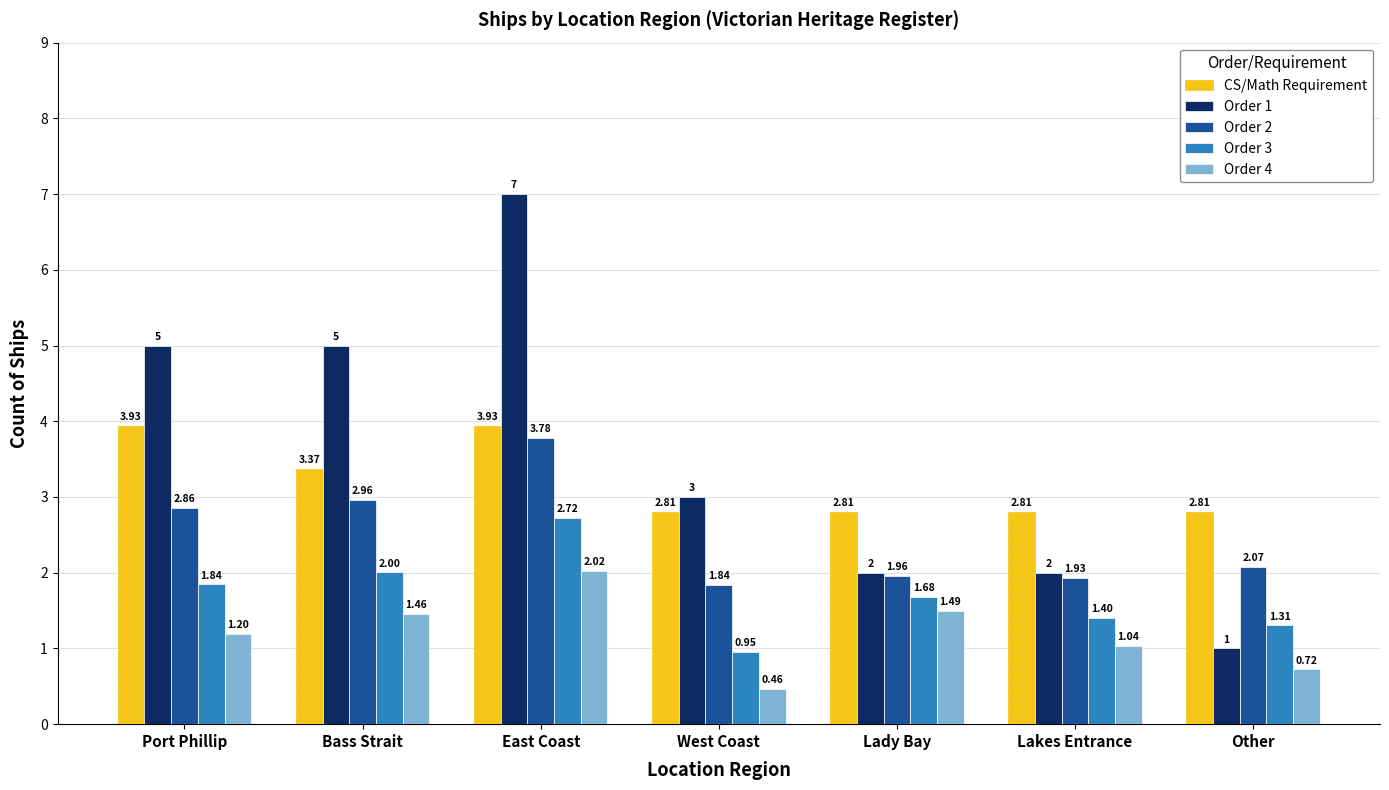

Count the CS/Math Requirement values in the range 2 to 3.

4